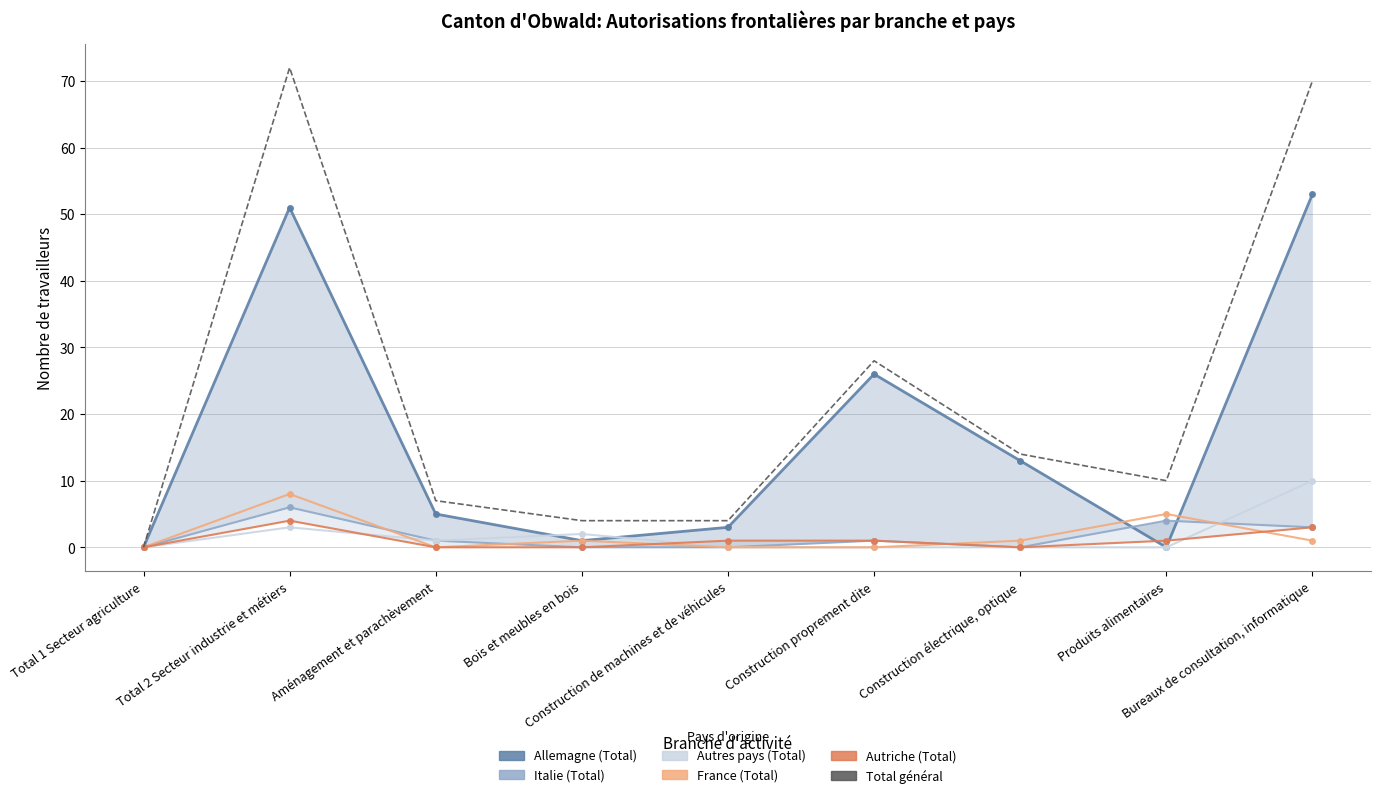

How many intersections are there between France (Total) and Autres pays (Total)?

2